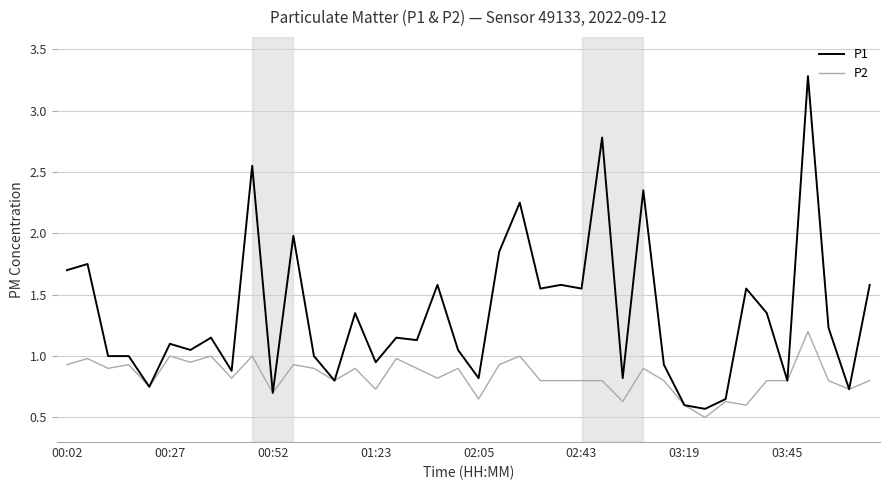

Which series has the largest total across all categories?

P1